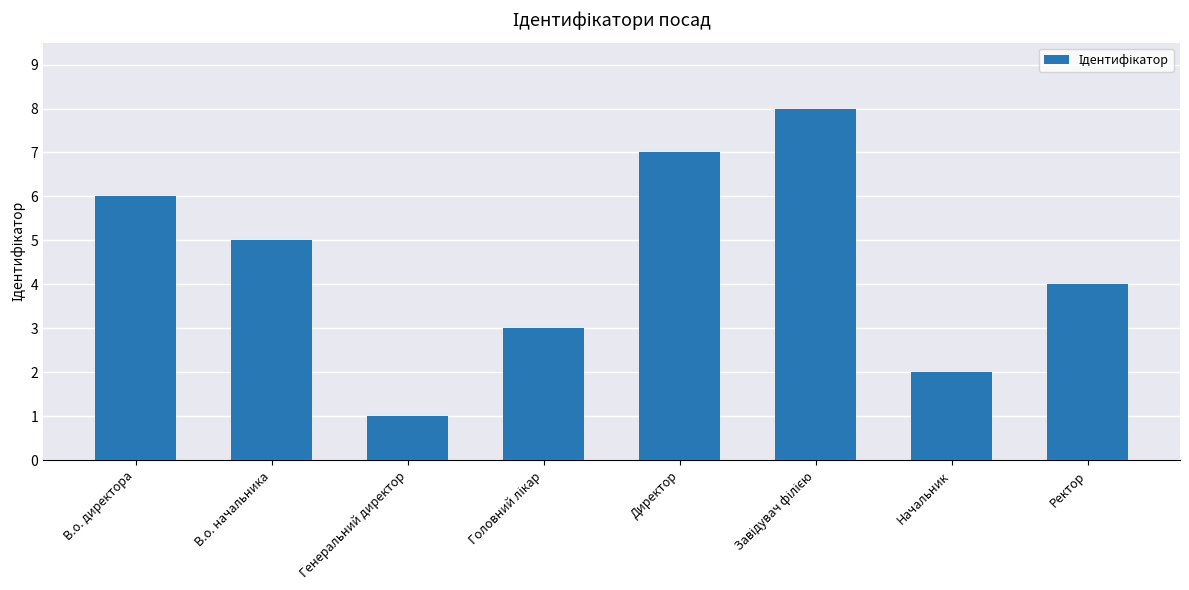

The value at Ректор is 4. True or false?

True